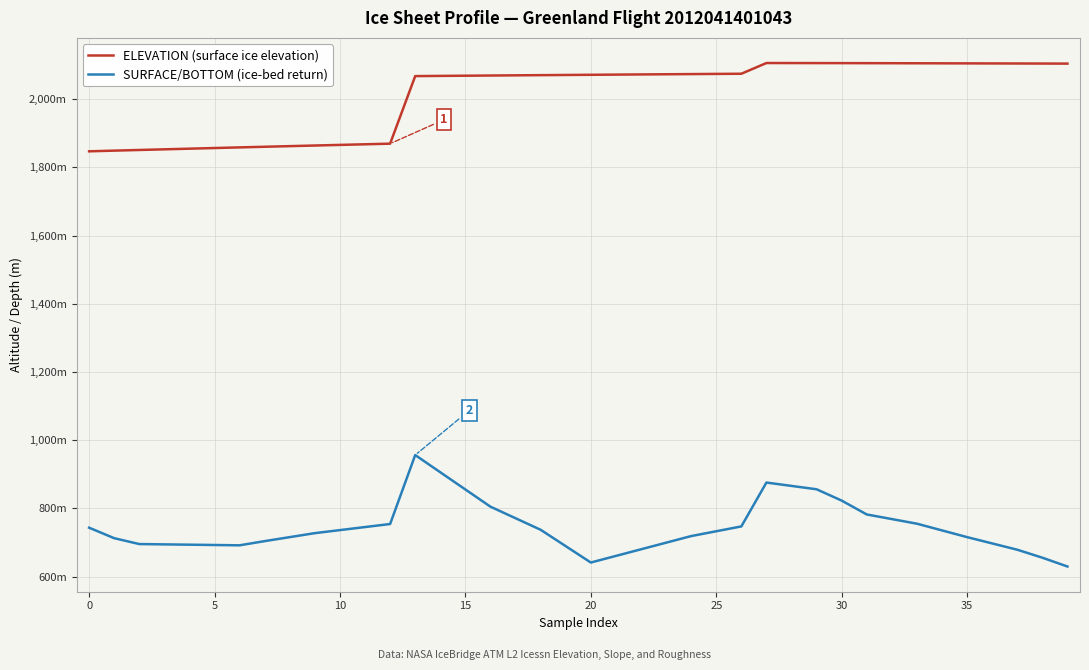

True or false: SURFACE/BOTTOM (ice-bed return) and ELEVATION (surface ice elevation) cross at least once.

False